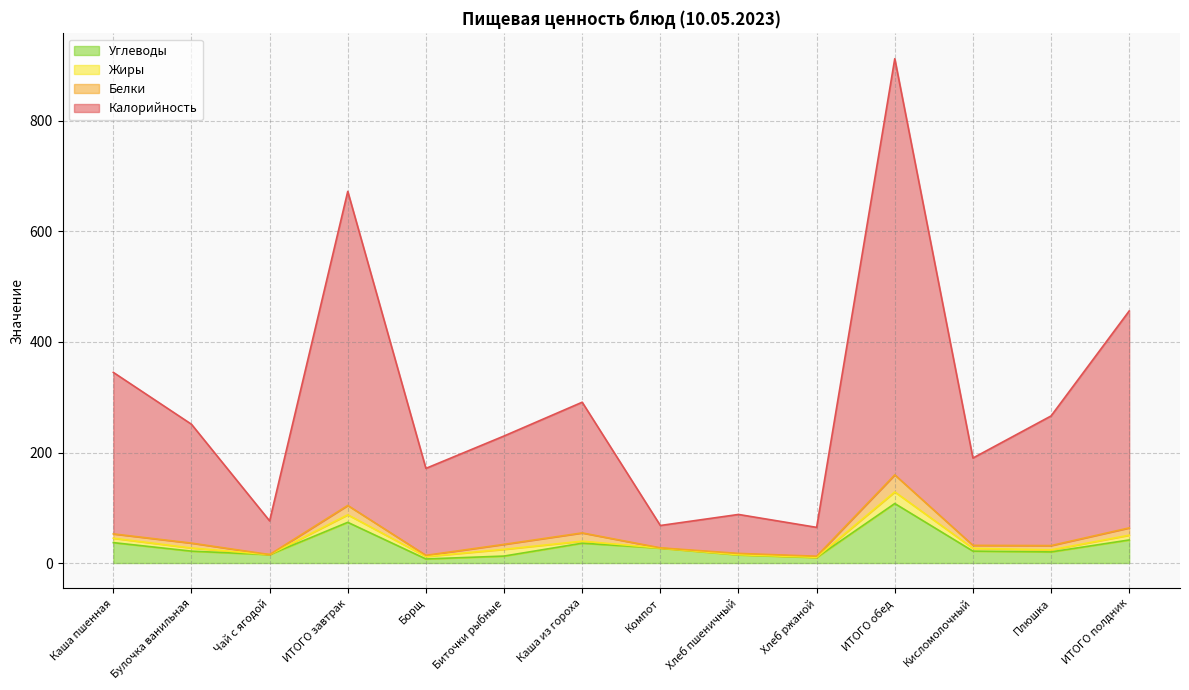

True or false: Калорийность has more than 2 points higher than both neighbors.

True